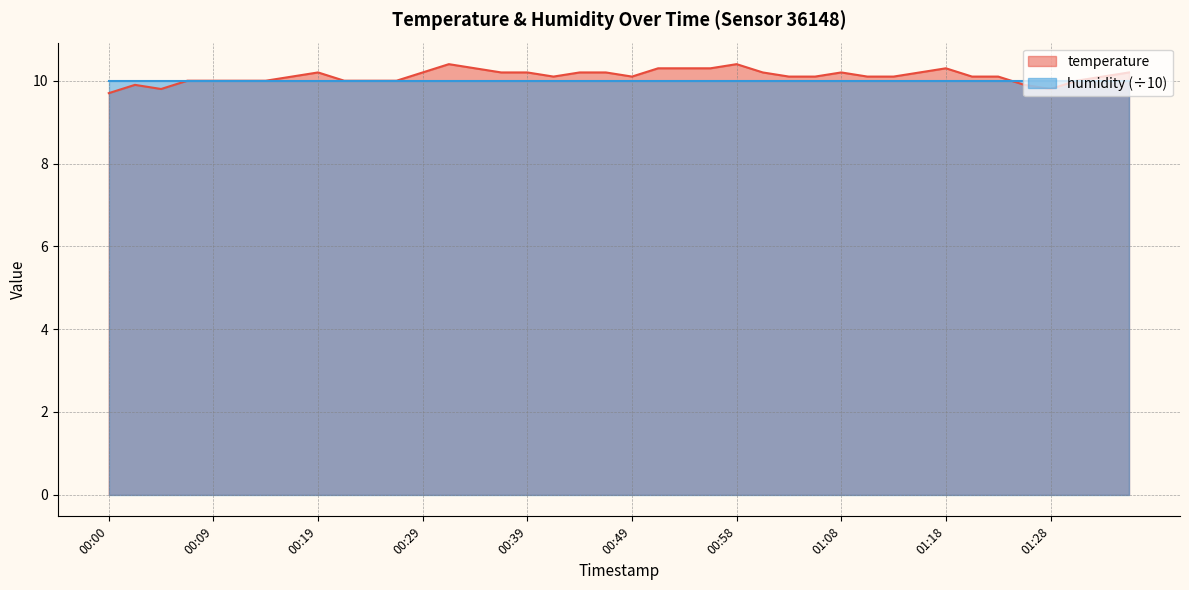

What is the average value?

10.1